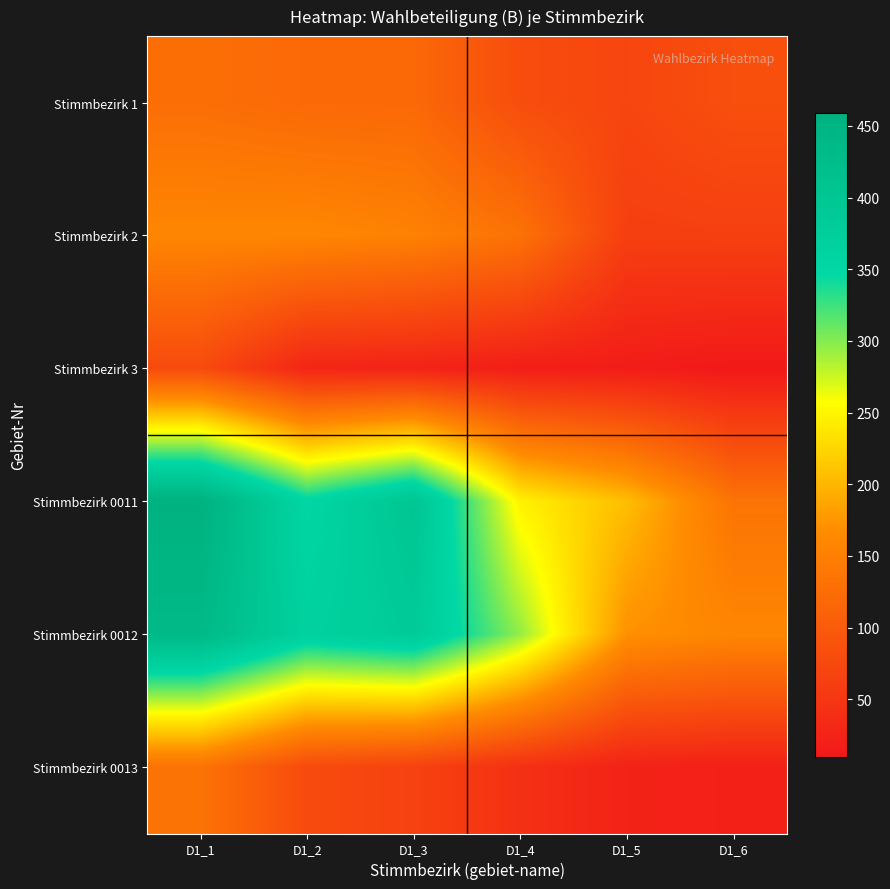

How many categories are shown in the chart?

6